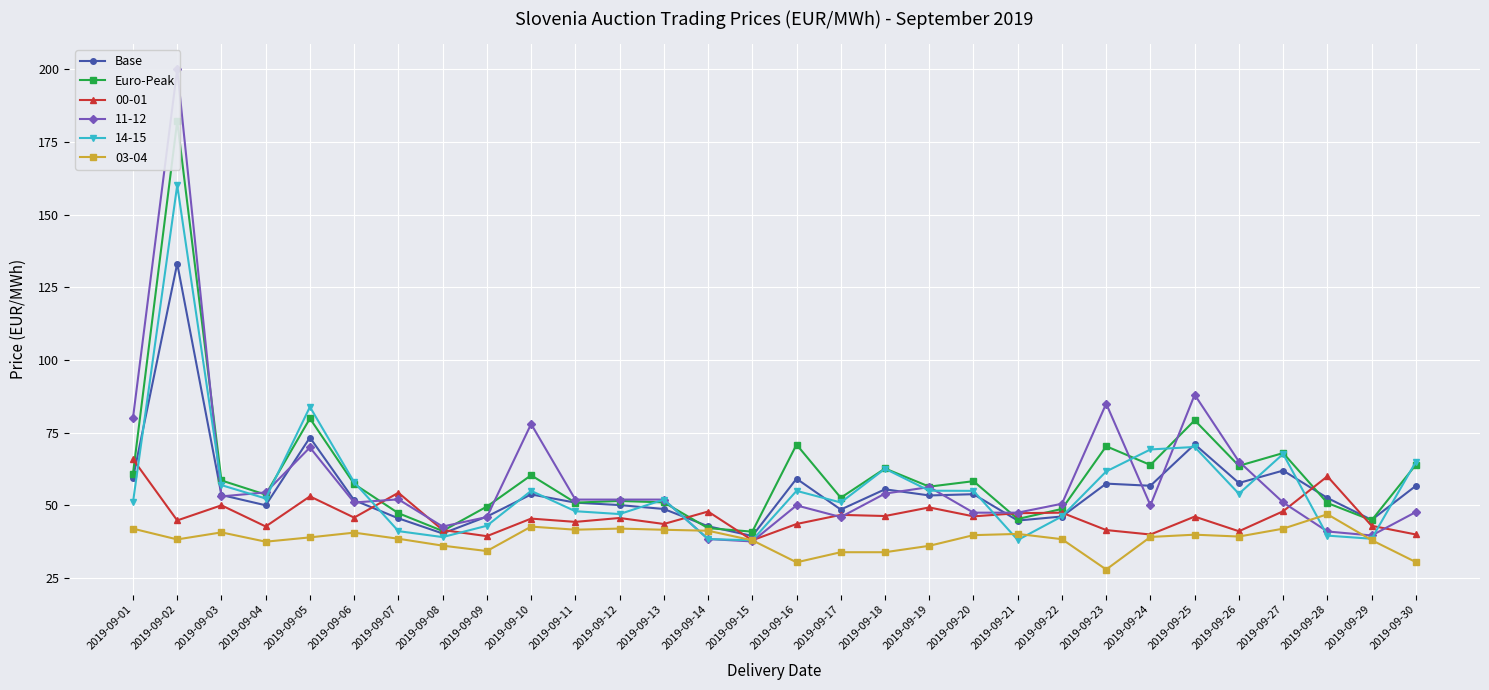

Which series has the largest total across all categories?

Euro-Peak